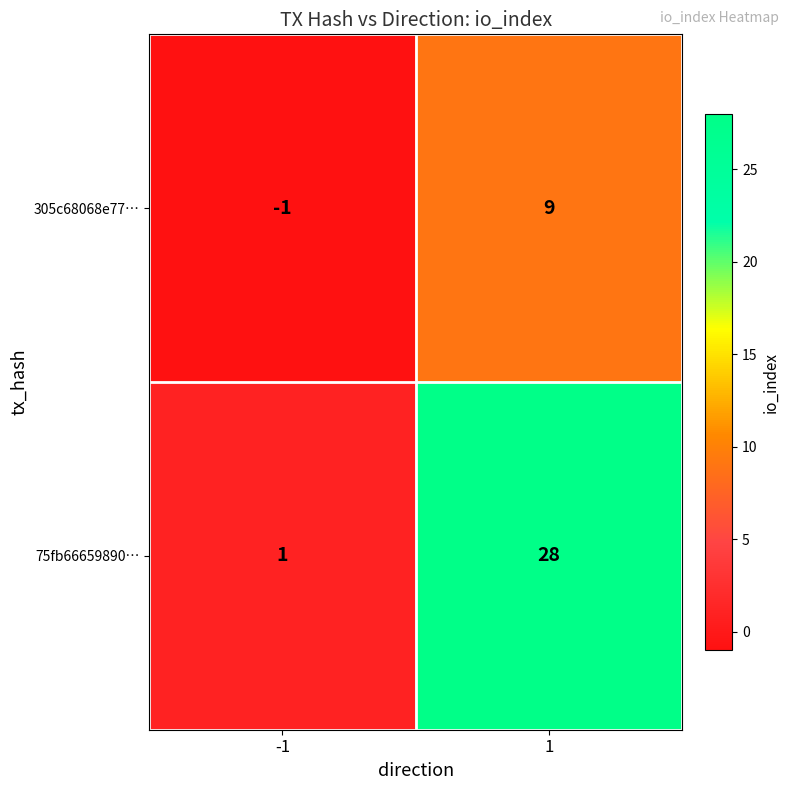

At how many categories does at least one series exceed 14?

1